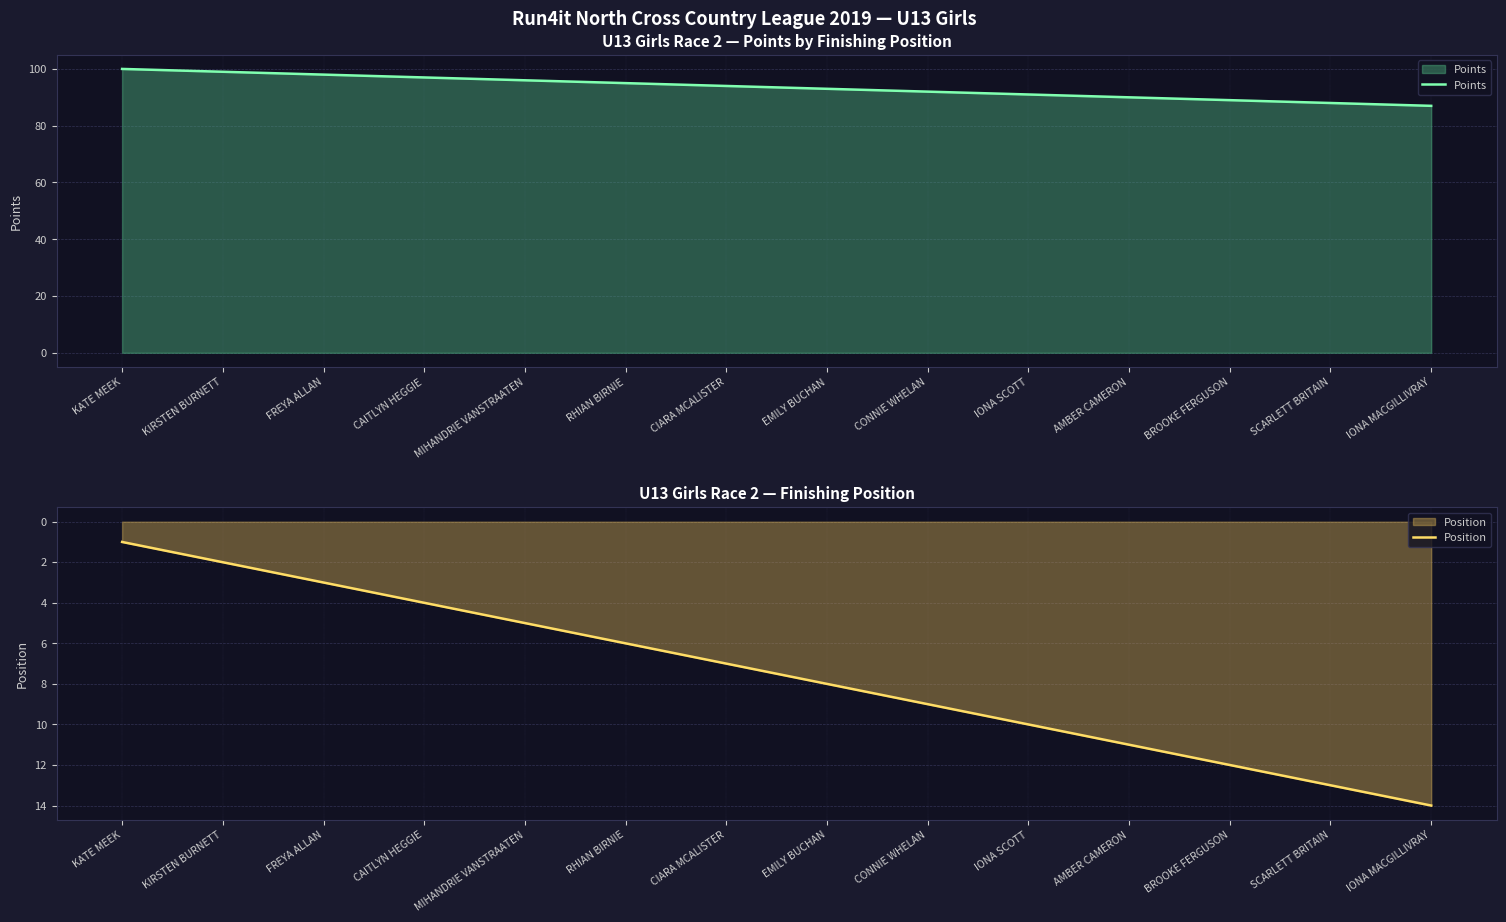

The Points series shows 147 at CIARA MCALISTER. True or false?

False